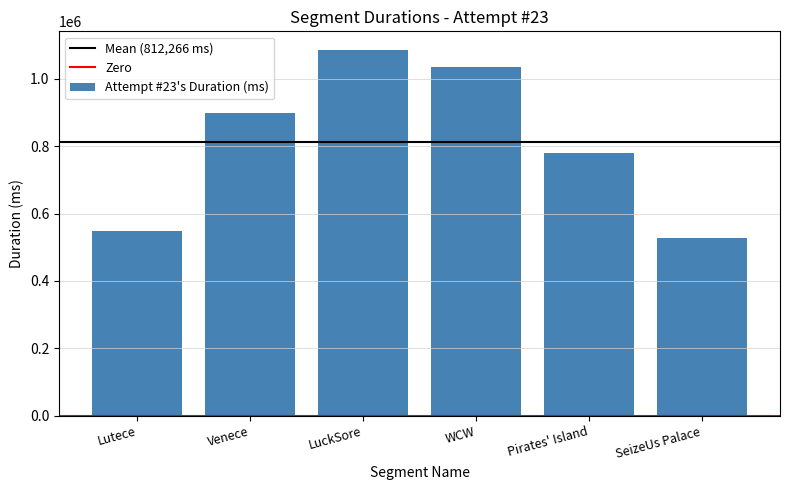

Rank the categories by value from lowest to highest.

SeizeUs Palace, Lutece, Pirates' Island, Venece, WCW, LuckSore